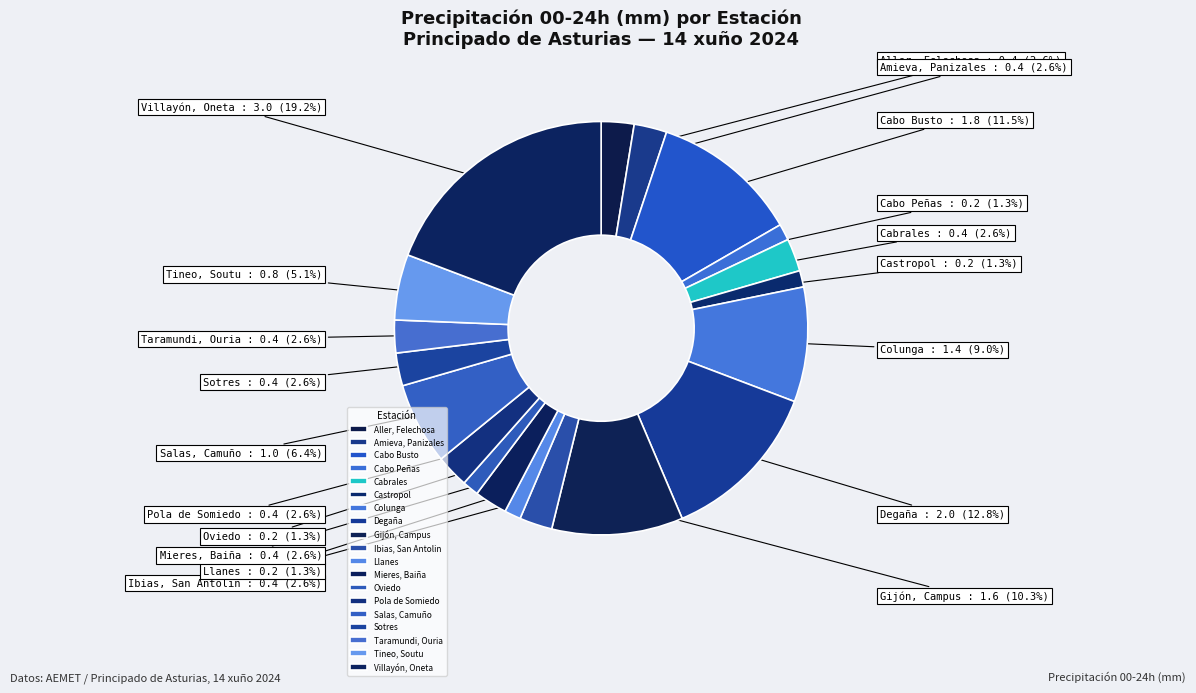

Does Oviedo represent more than half of the total?

No